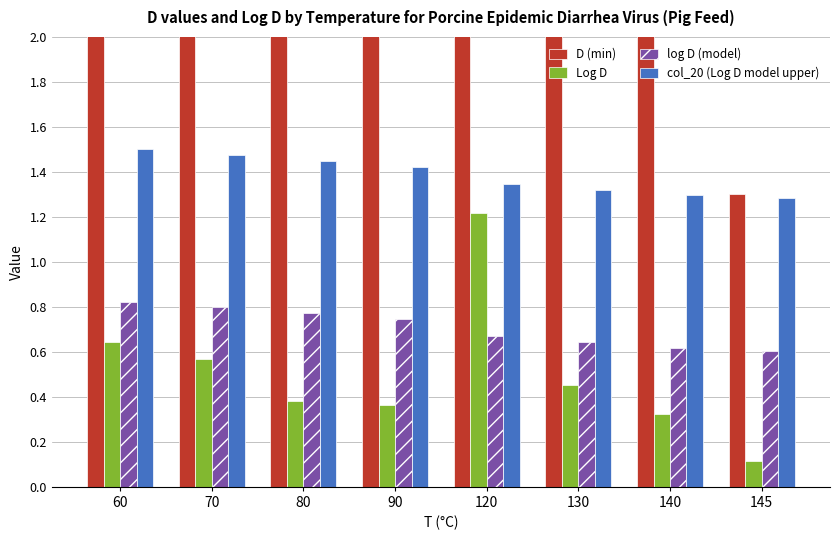

Between 140 and 130, which is larger?

130